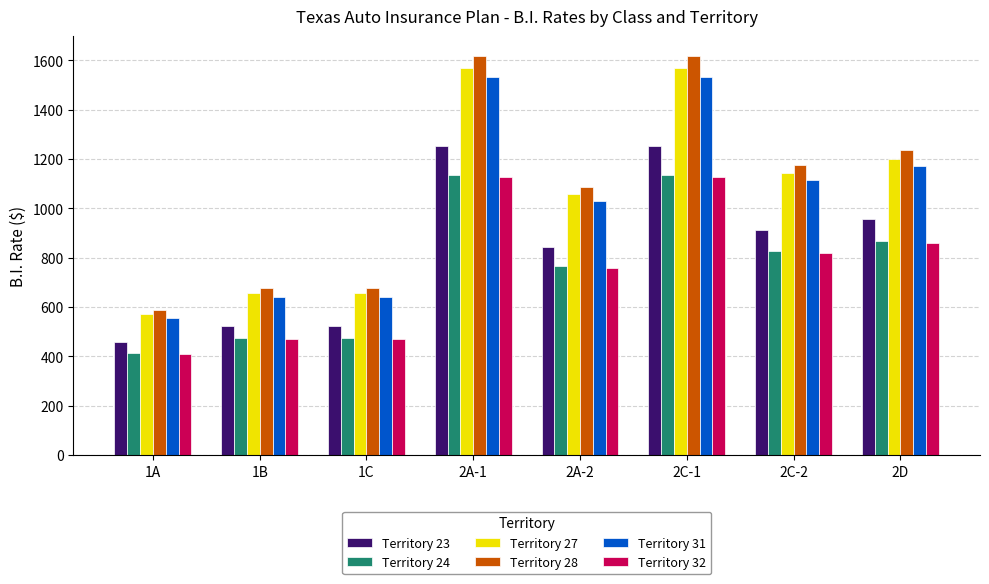

Count the number of categories in the chart.

8